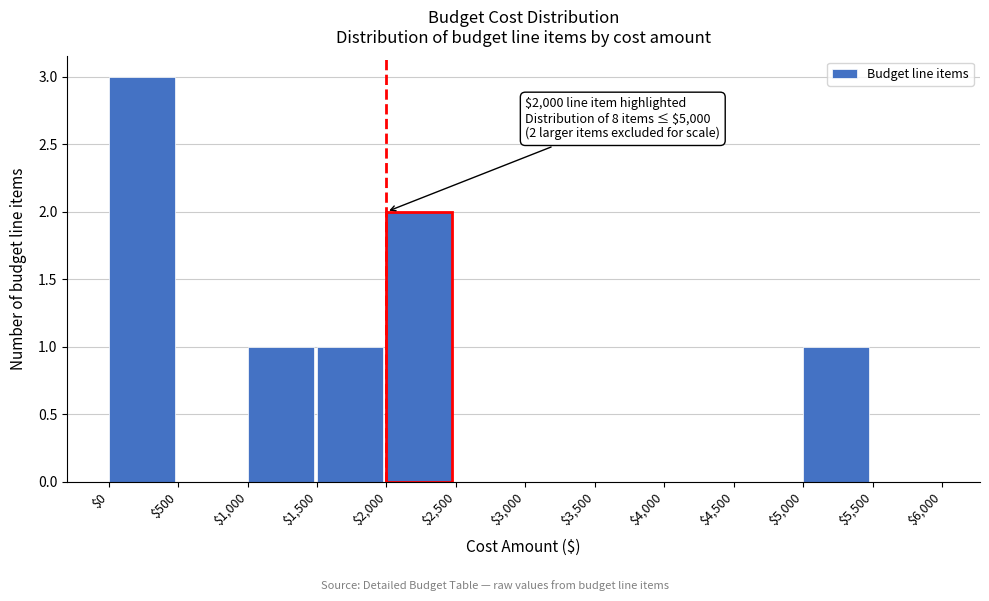

Which range on the x-axis has the tallest bar?

$0 to $500